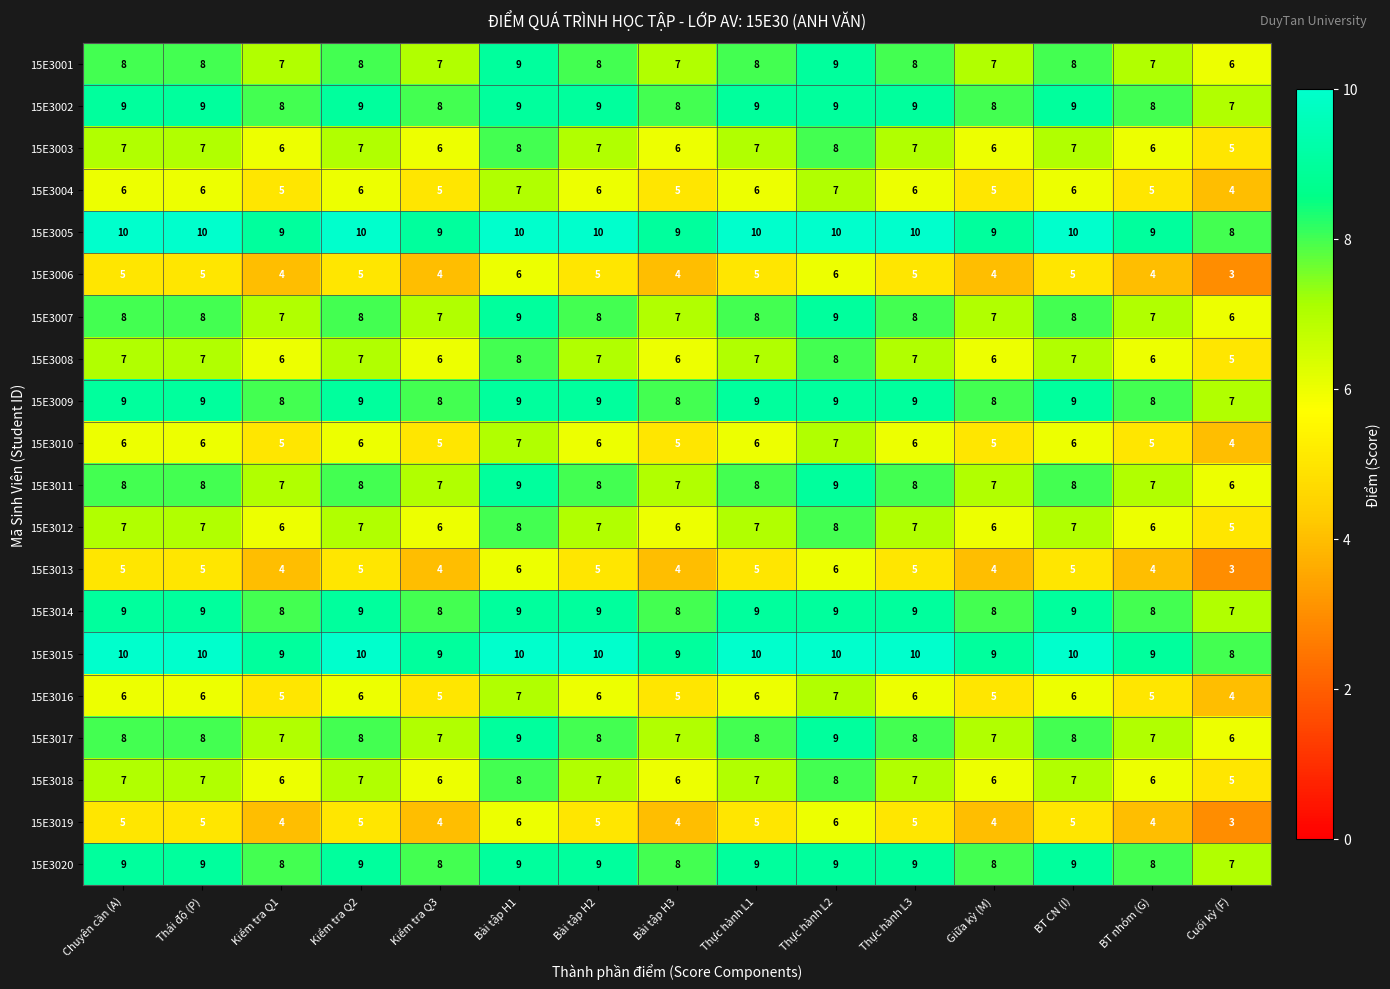

How many data points does each series have?

15